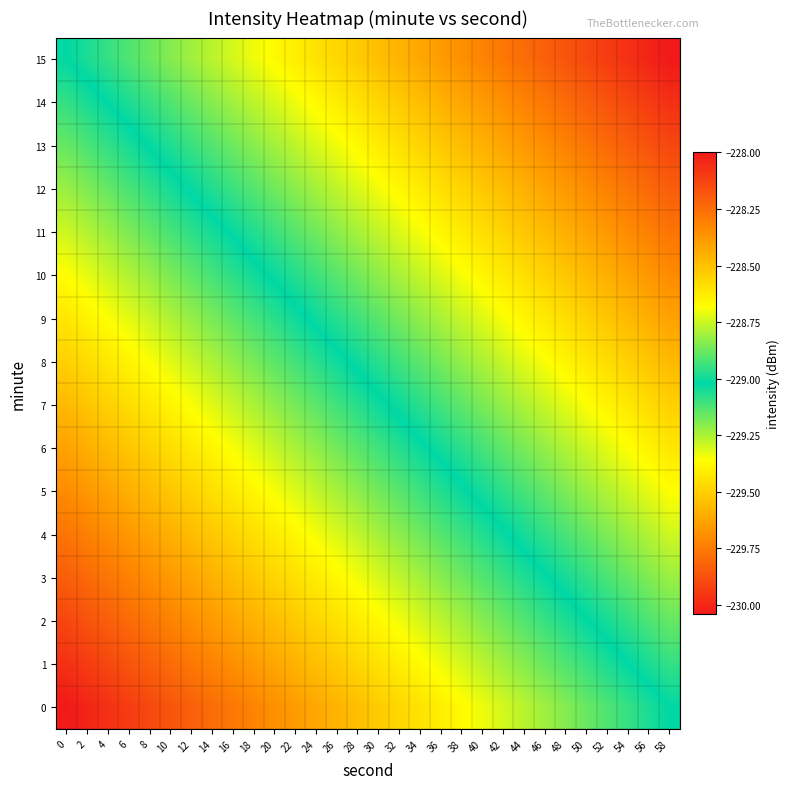

At how many categories does at least one series exceed -229?

29